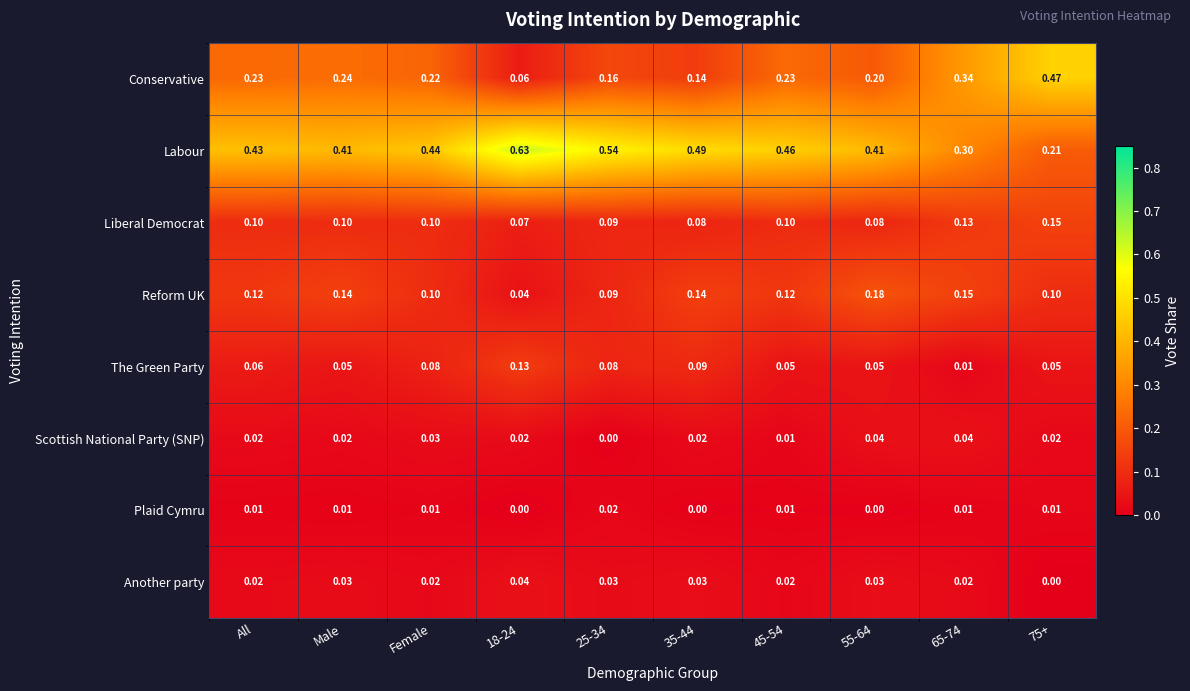

Is the value of Plaid Cymru at Male greater than the value of Labour at Male?

No